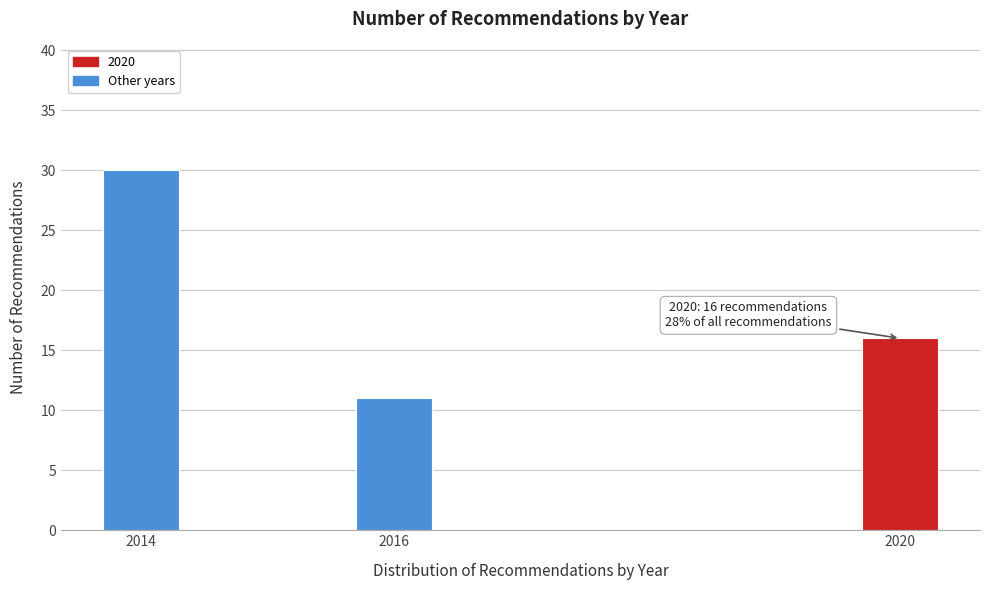

Reading right to left, what are all the values shown in this chart?

16	11	30